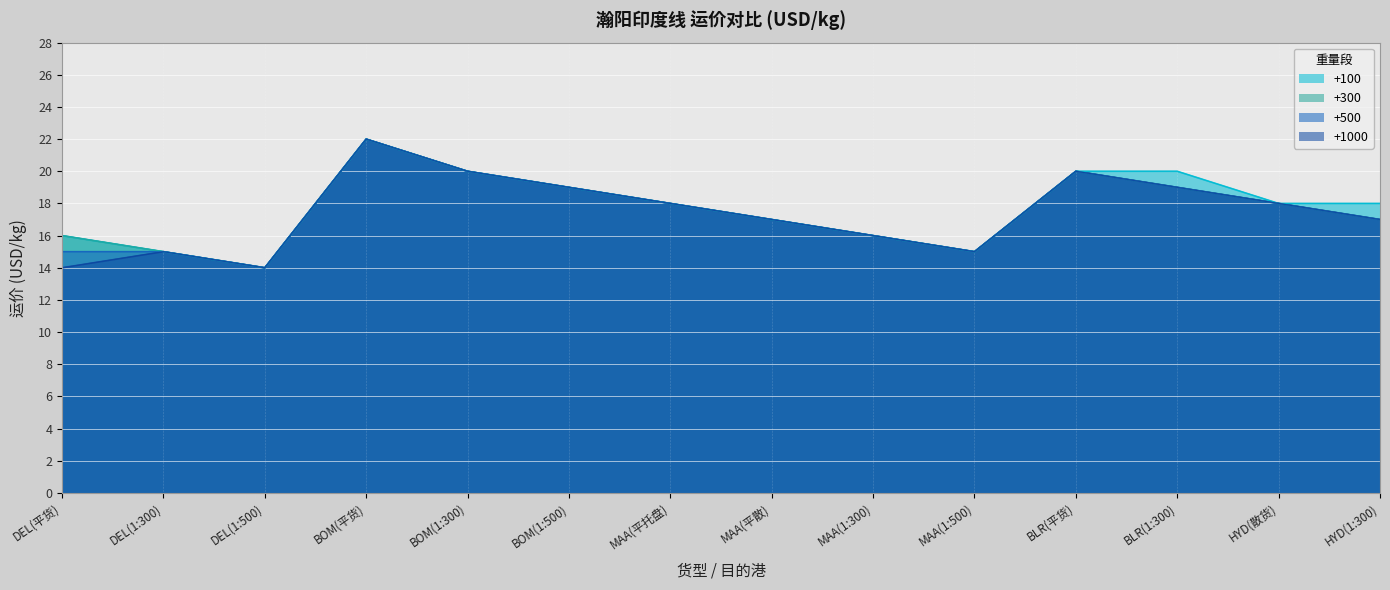

What is the sum of all +500 values?

245